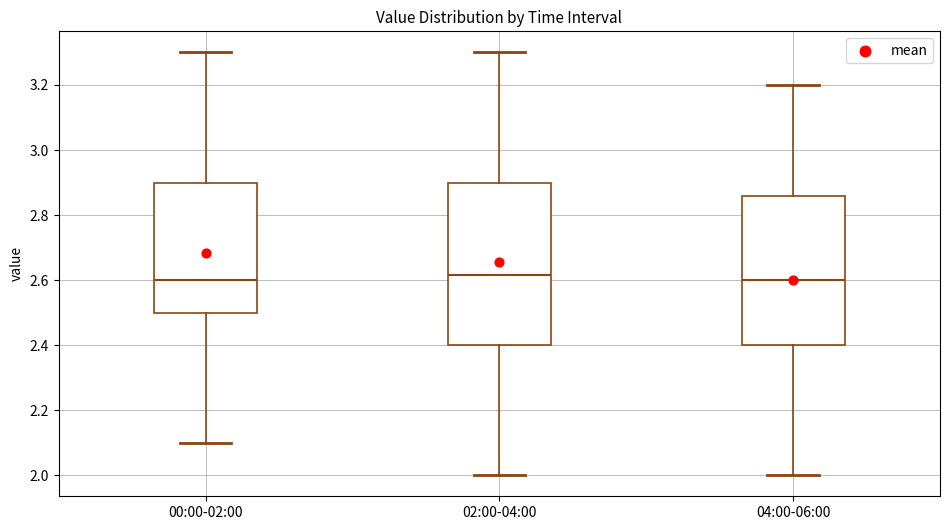

Reading left to right, transcribe this box plot: for each box, give where its median line is, the range the box spans, and where its two whiskers end, as read against the y-axis. The values are not printed on the chart, so give them approximately, as read against the axis.

00:00-02:00: median 2.60, box 2.50 to 2.90, whiskers 2.10 to 3.30
02:00-04:00: median 2.62, box 2.40 to 2.90, whiskers 2.00 to 3.30
04:00-06:00: median 2.60, box 2.40 to 2.86, whiskers 2.00 to 3.20